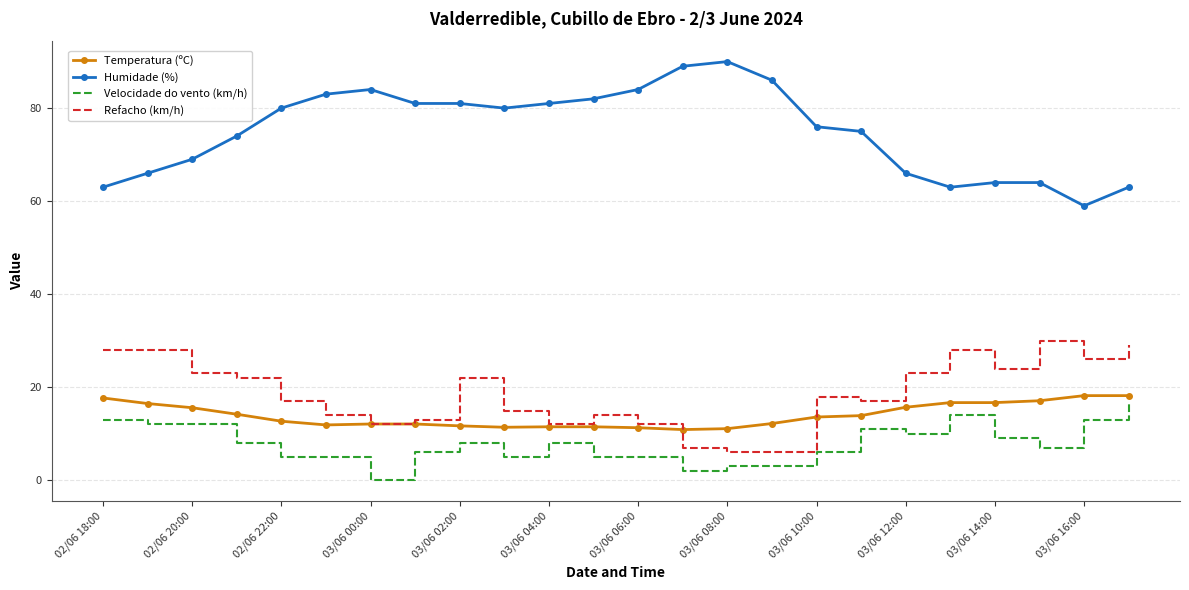

What is the difference between the second highest and minimum values in the Humidade (%) series?

30.0